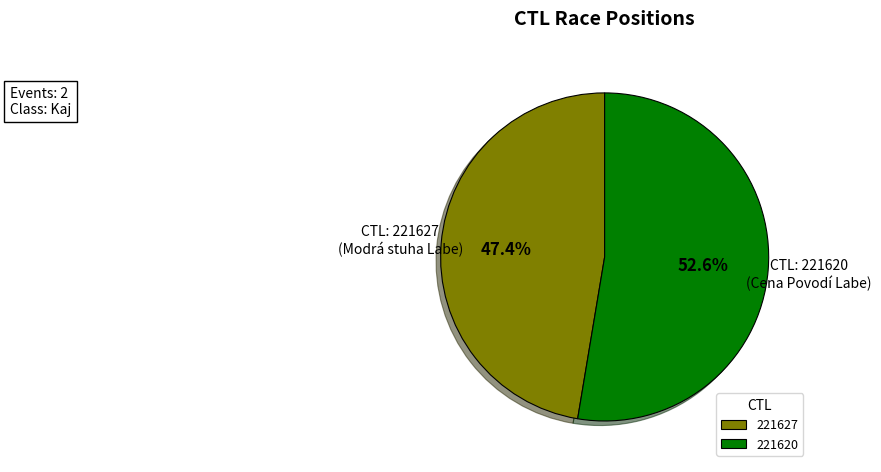

How many slices are in this pie chart?

2